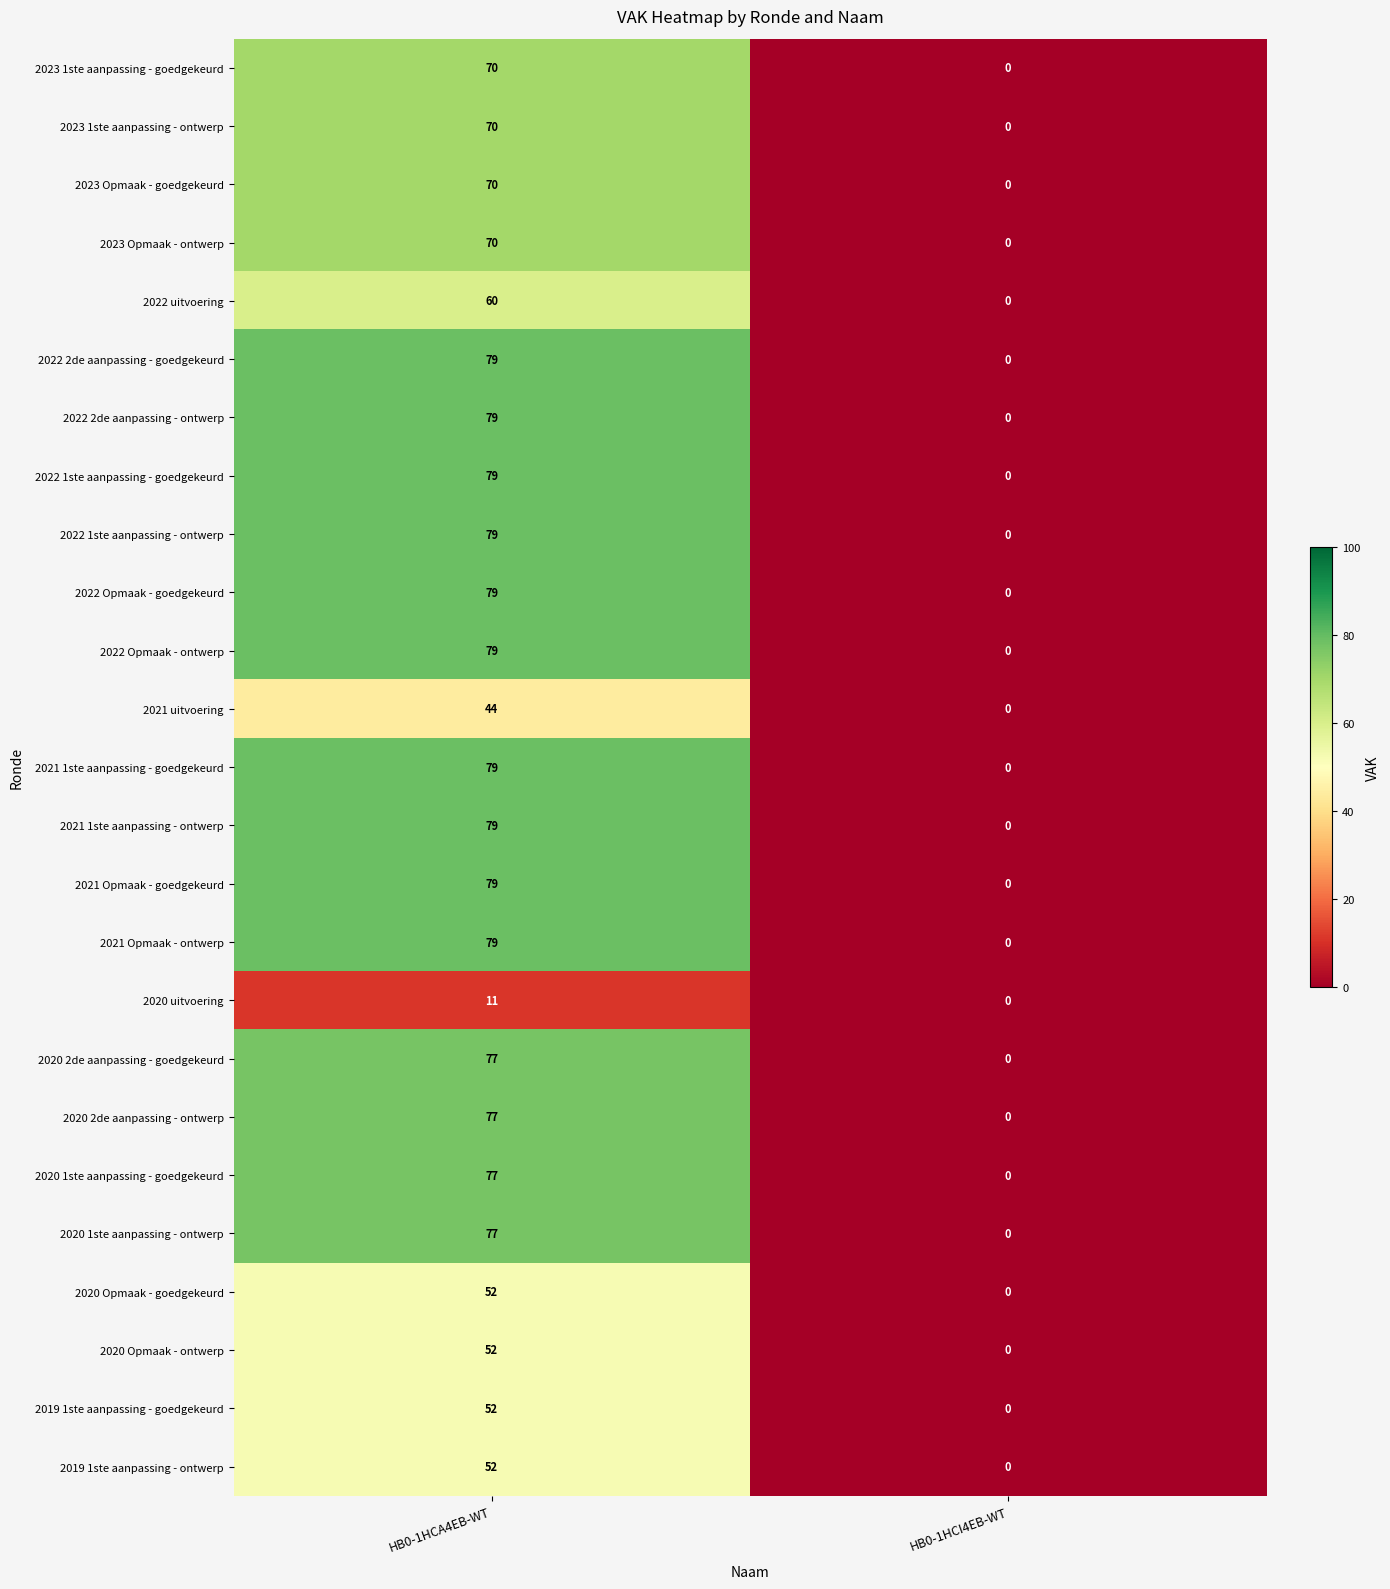

Is the value of 2022 2de aanpassing - ontwerp at HB0-1HCI4EB-WT greater than the value of 2023 1ste aanpassing - goedgekeurd at HB0-1HCA4EB-WT?

No